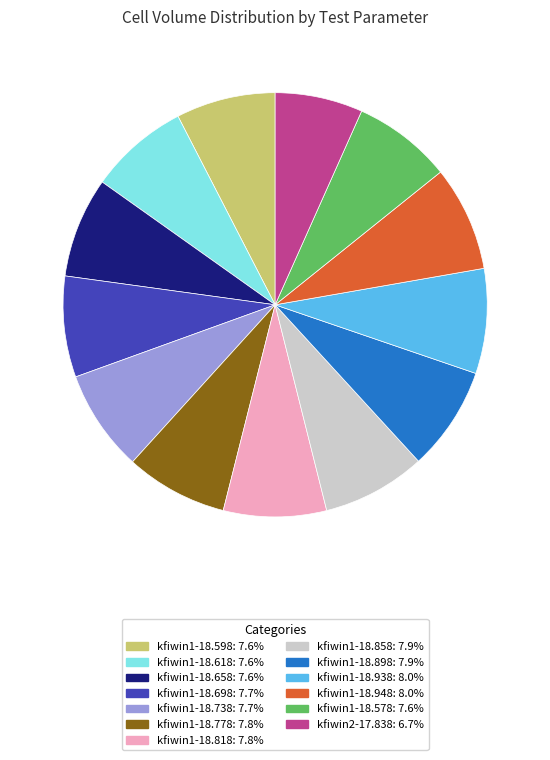

Is it true that kfiwin1-18.818 is 1% of the pie?

False